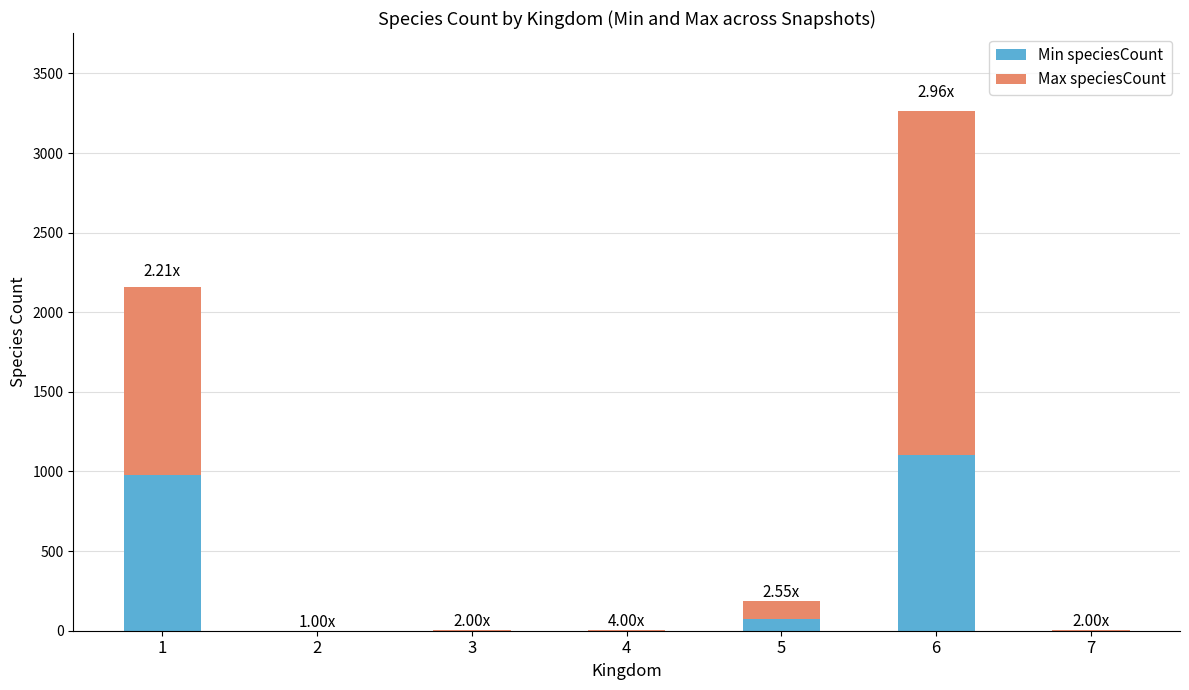

At which category is the sum across all series the highest?

6